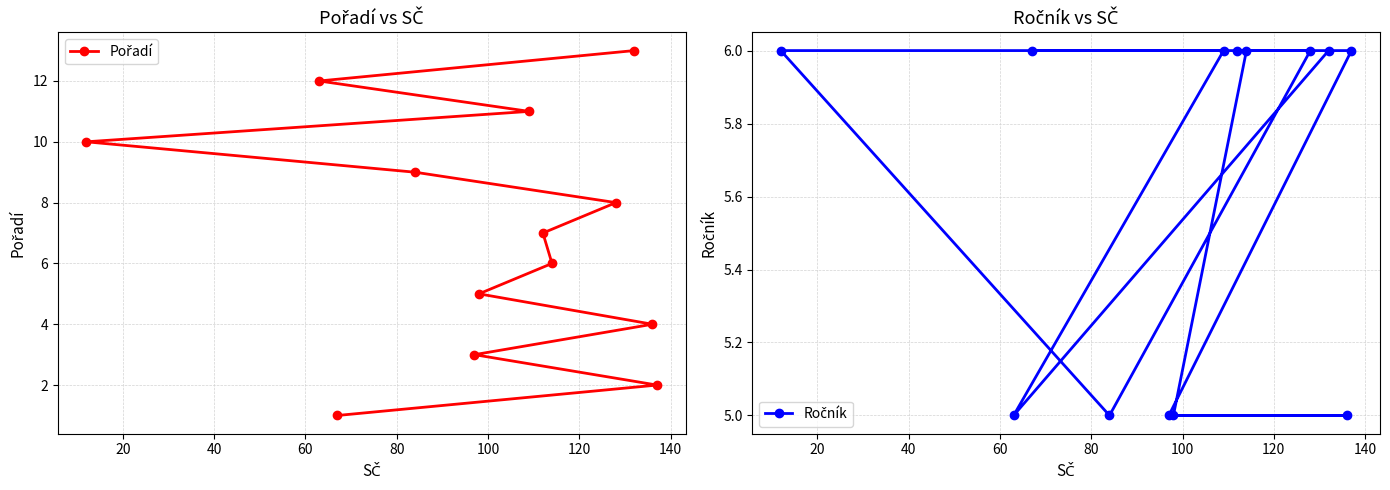

At how many categories does at least one series exceed 5?

10